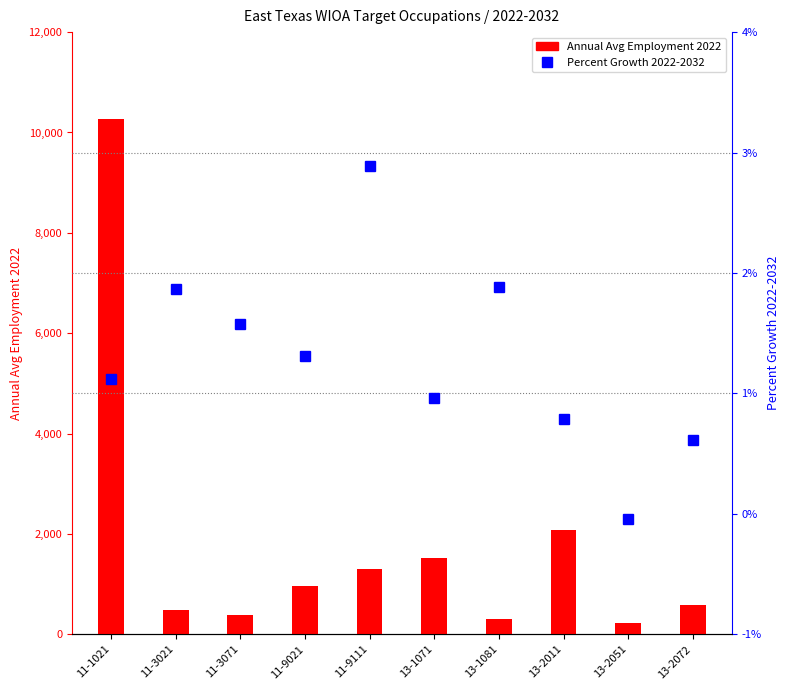

The value of Annual Avg Employment 2022 at 13-2051 is 231.0. True or false?

True